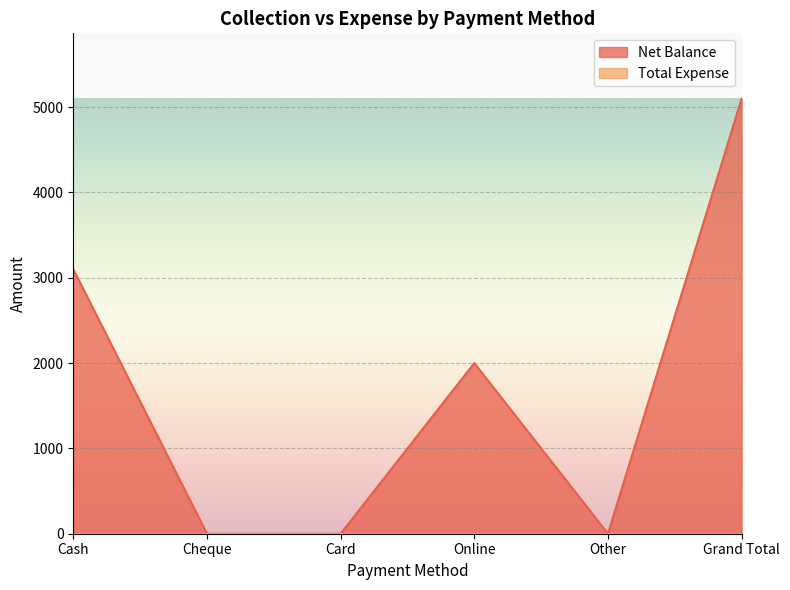

What is the average value?

1700